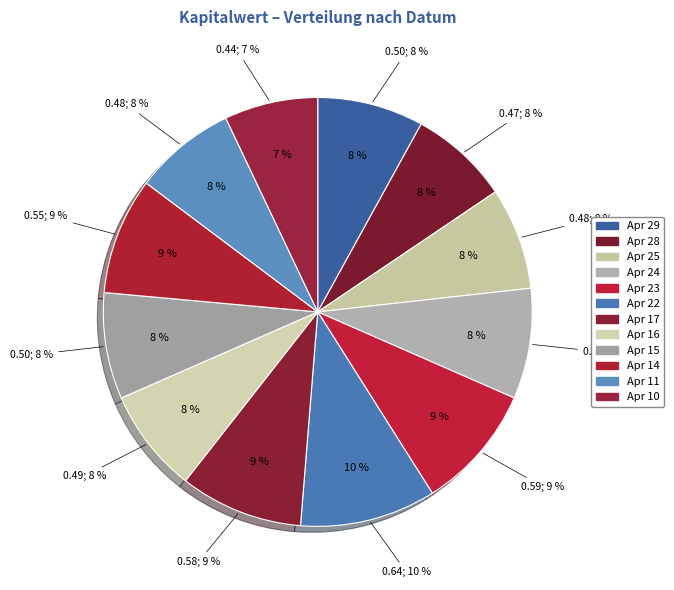

What is the smallest slice in the pie chart?

2025-04-10